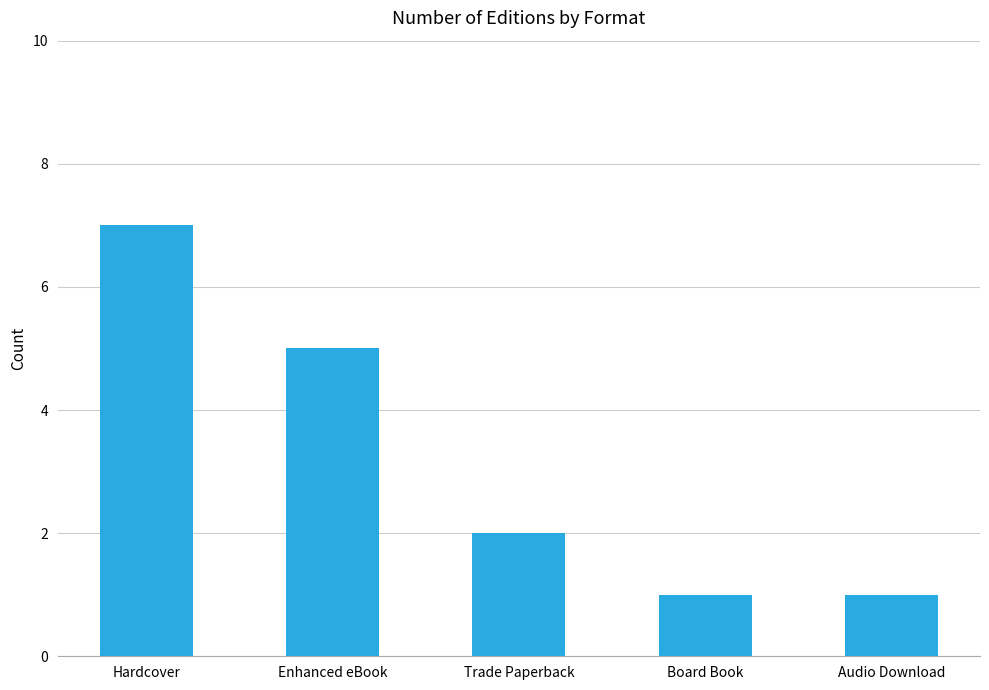

What is the label of the 4th bar from the left?

Board Book